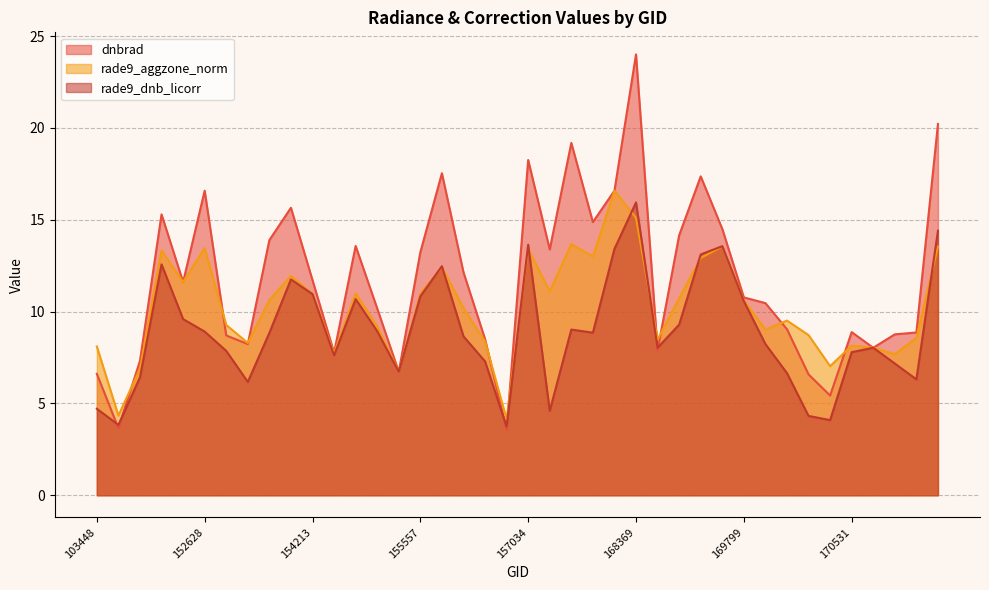

List the series in order of their peak value, lowest first.

rade9_dnb_licorr, rade9_aggzone_norm, dnbrad